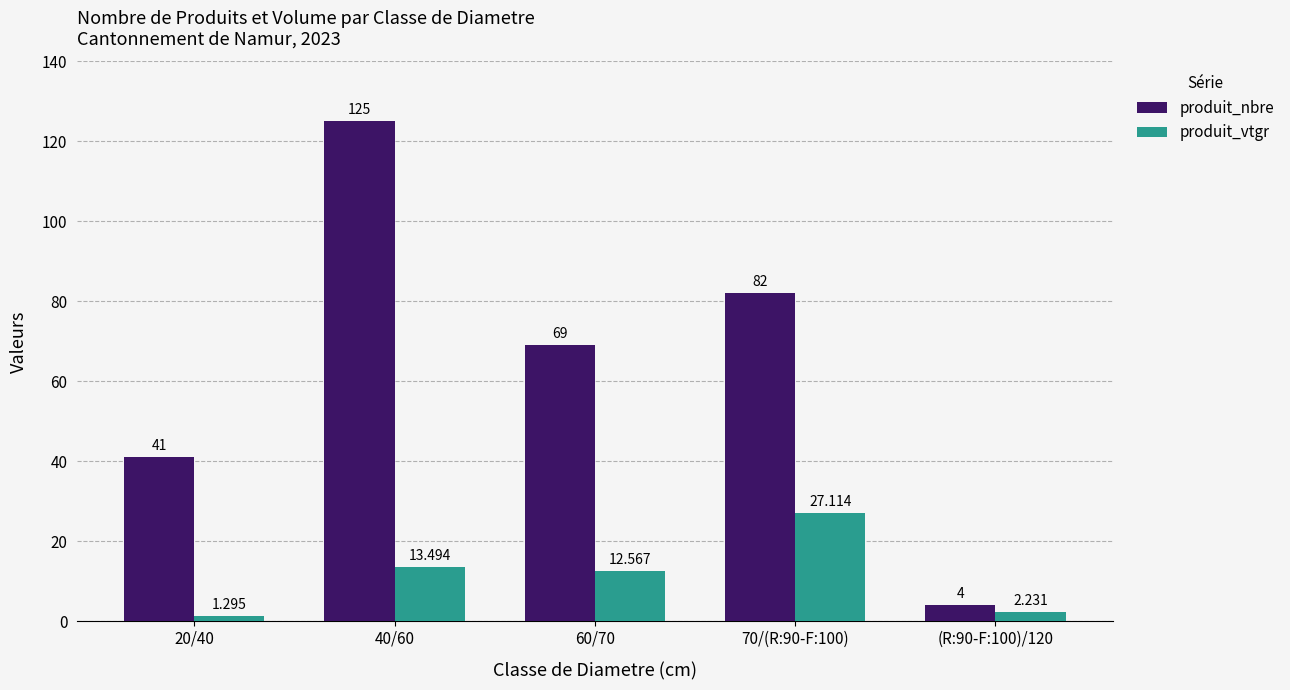

What is the difference between the maximum and second lowest values in the produit_vtgr series?

24.9